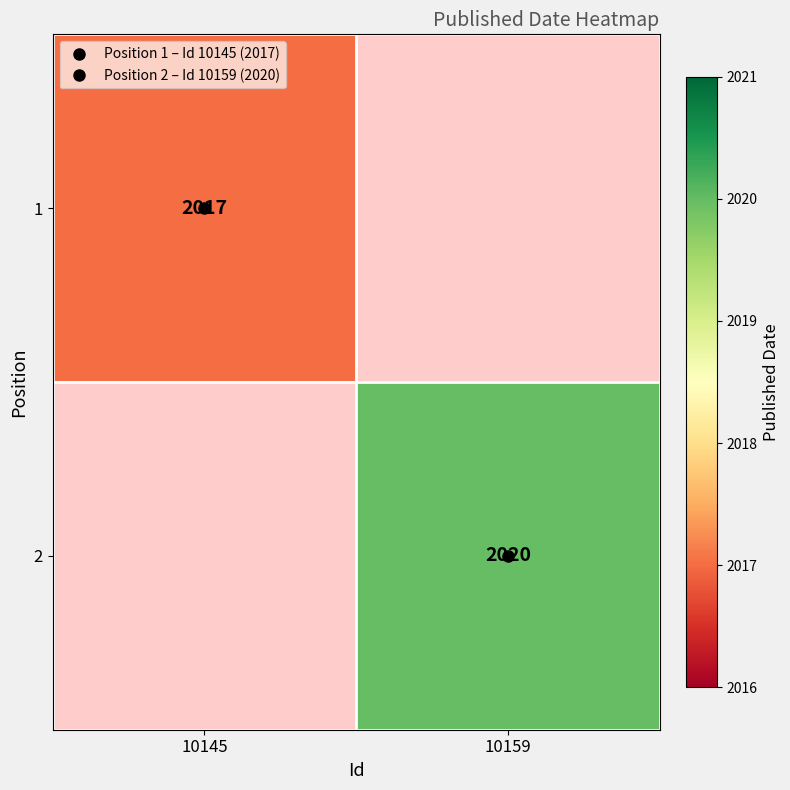

List the labels in order of 2 value, largest first.

10145, 10159